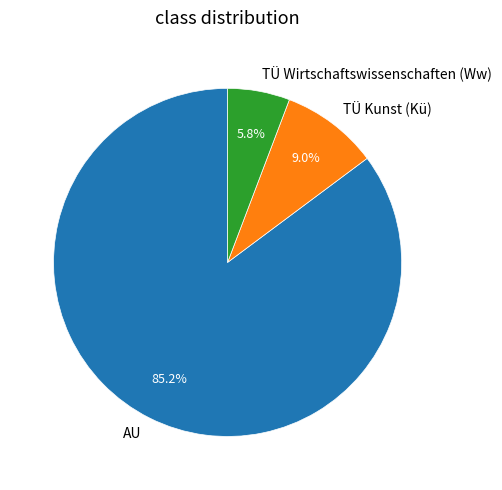

What is the ratio of the value at TÜ Wirtschaftswissenschaften (Ww) to the value at TÜ Kunst (Kü)?

0.6